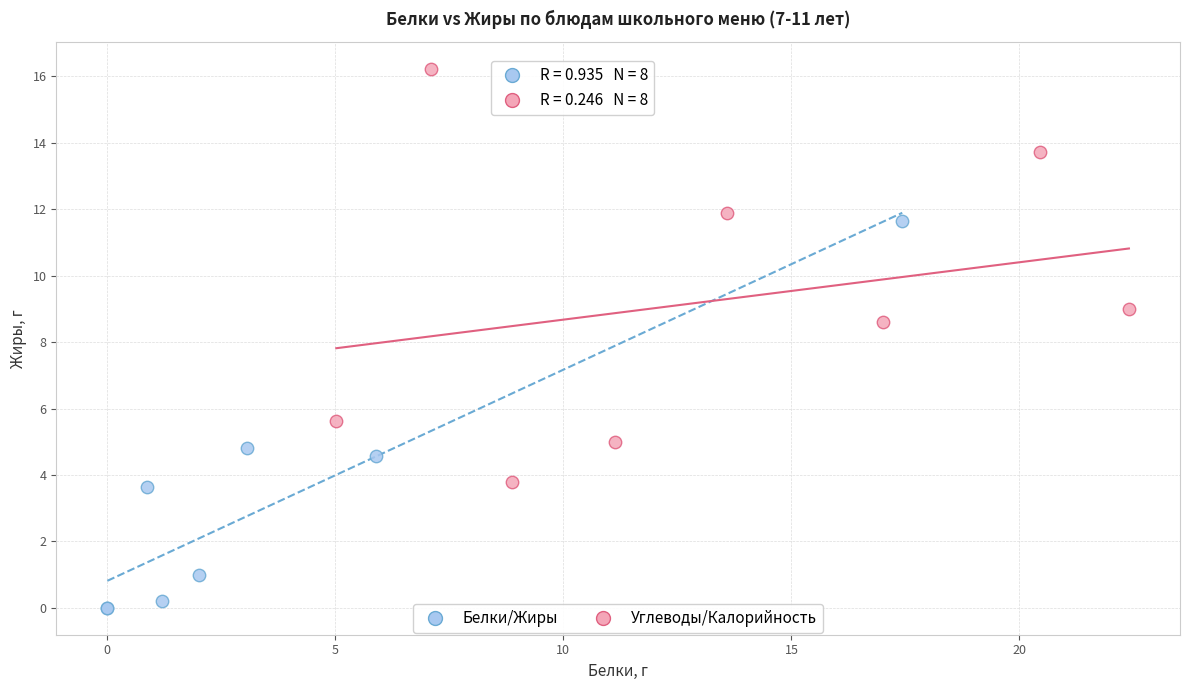

What are all the series names shown in the legend?

Белки/Жиры, Углеводы/Калорийность